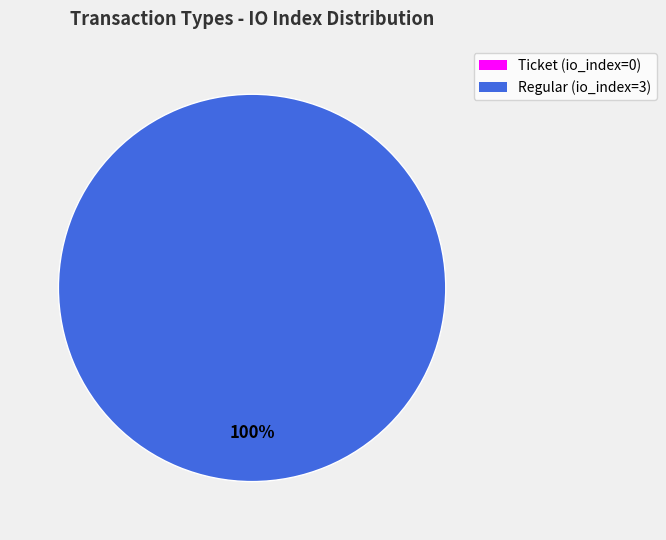

Does any single category account for the majority?

Yes